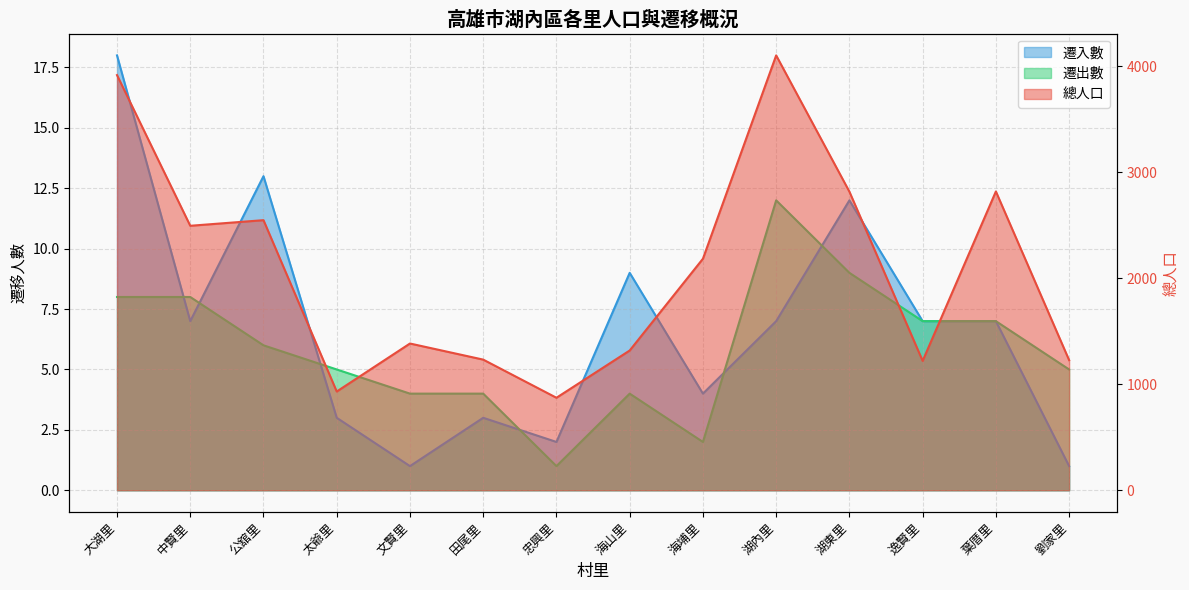

Is it true that 遷入數 equals 3 at 田尾里?

True